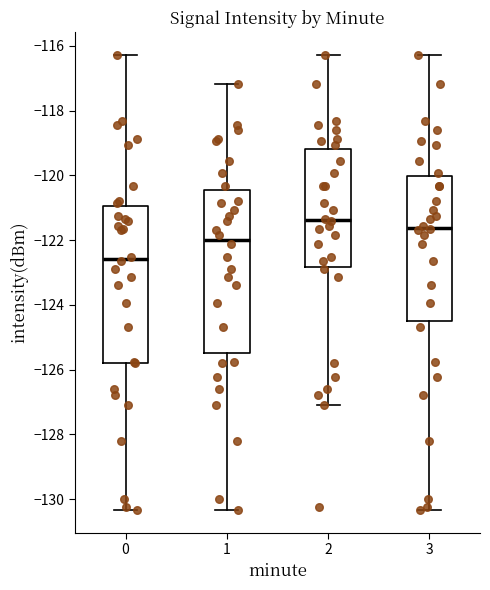

Reading left to right, read every box against the y-axis: the position of its median line, the range the box covers, and the ends of its whiskers. The values are not printed on the chart, so give them approximately, as read against the axis.

0: median -122.6, box -125.8 to -121.0, whiskers -130.4 to -116.2
1: median -122.0, box -125.4 to -120.4, whiskers -130.4 to -117.2
2: median -121.4, box -122.8 to -119.2, whiskers -127.0 to -116.2
3: median -121.6, box -124.4 to -120.0, whiskers -130.4 to -116.2